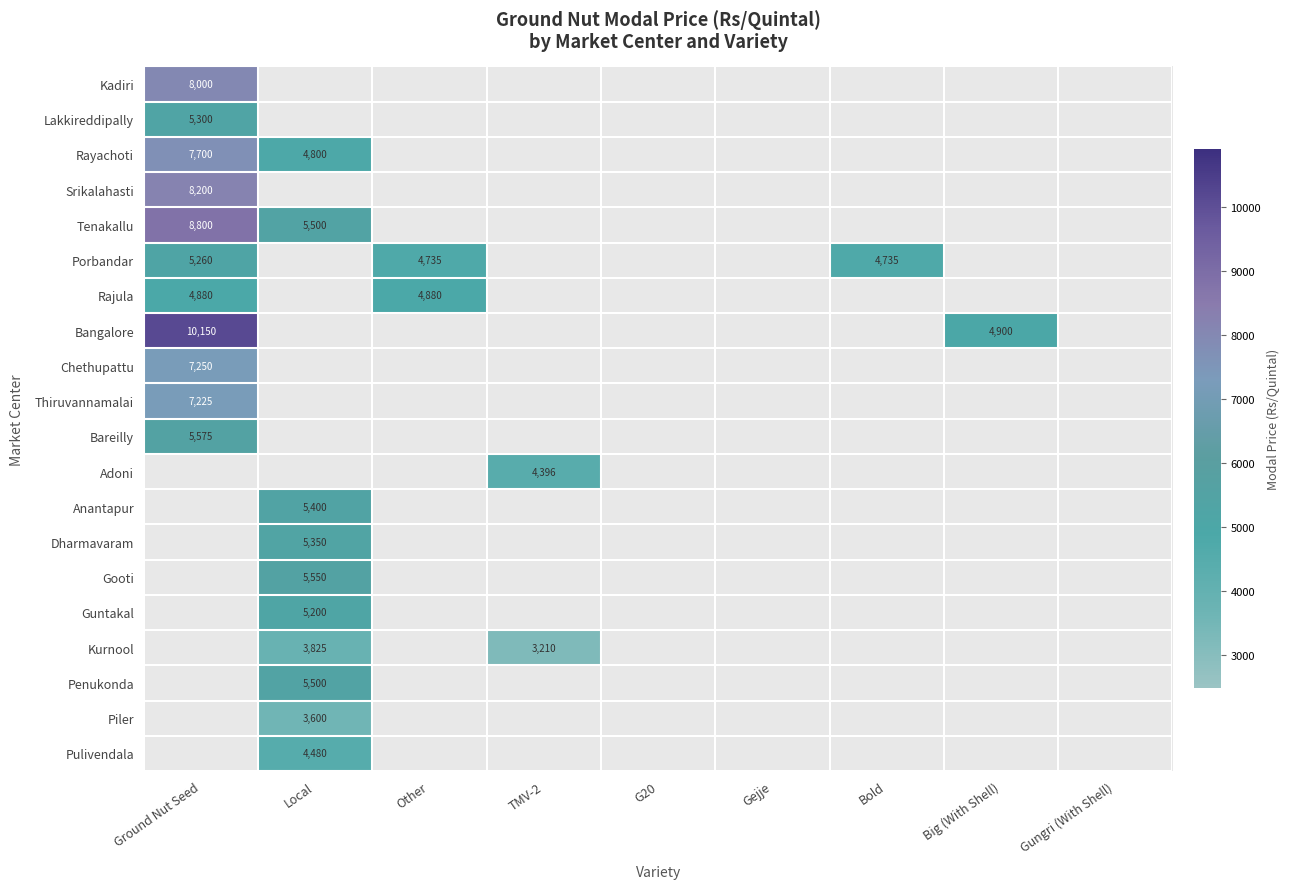

What is the difference between the maximum and second lowest values in the Dharmavaram series?

5350